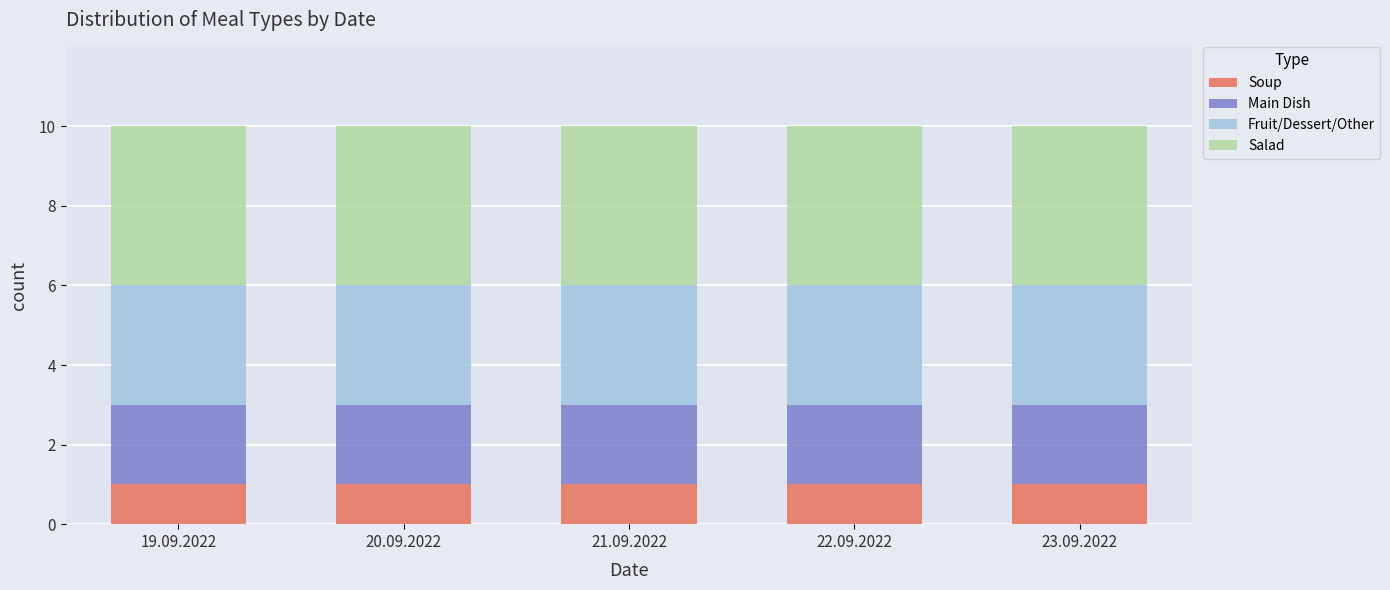

What is the total value across all series at 21.09.2022?

10